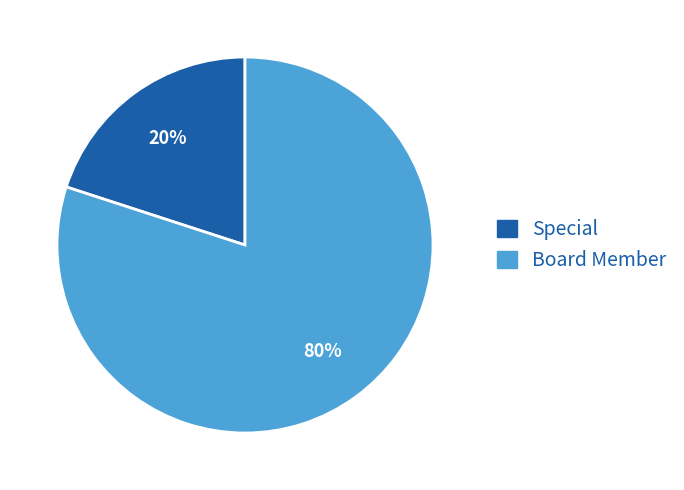

How many segments does this pie chart have?

2